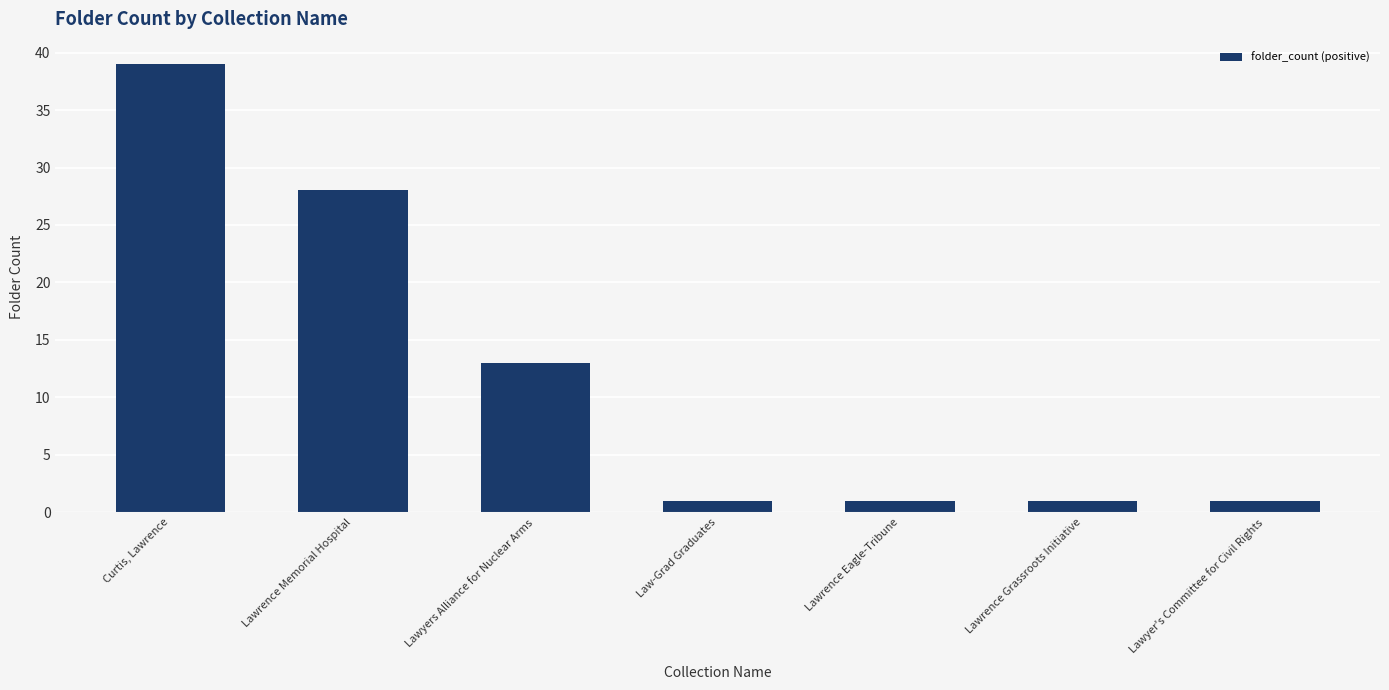

What is the sum of all values?

84